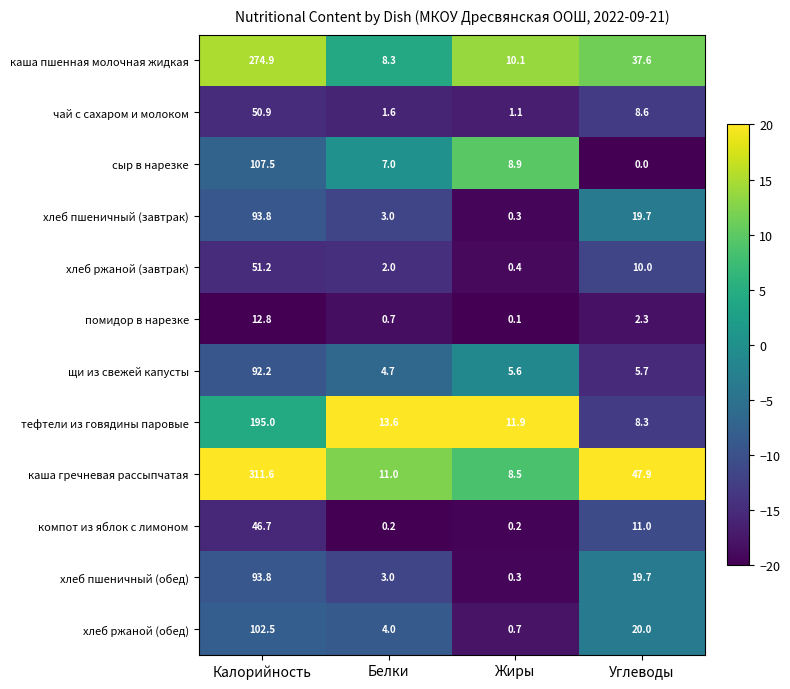

How many data points does each series have?

4